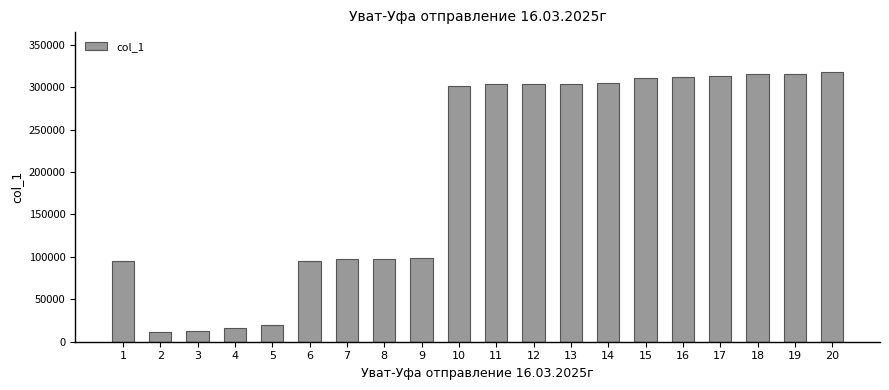

Which has a higher value, 19 or 9?

19